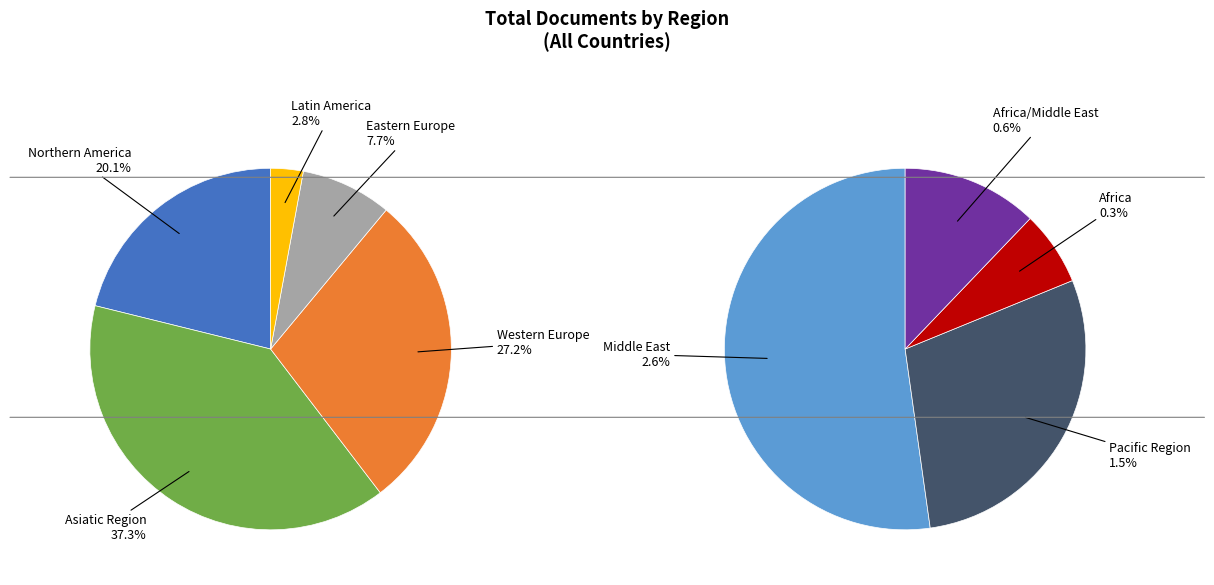

Combined, what portion of the pie is Middle East and Western Europe?

29.8%